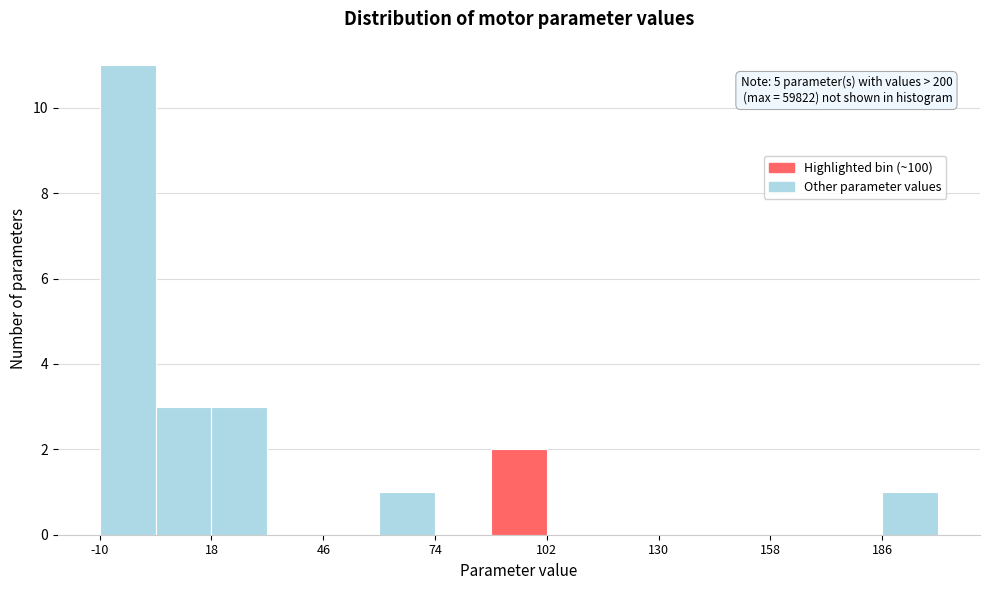

Around what value on the x-axis is the tallest bar? Give the approximate position of its centre, as read against the axis.

-5